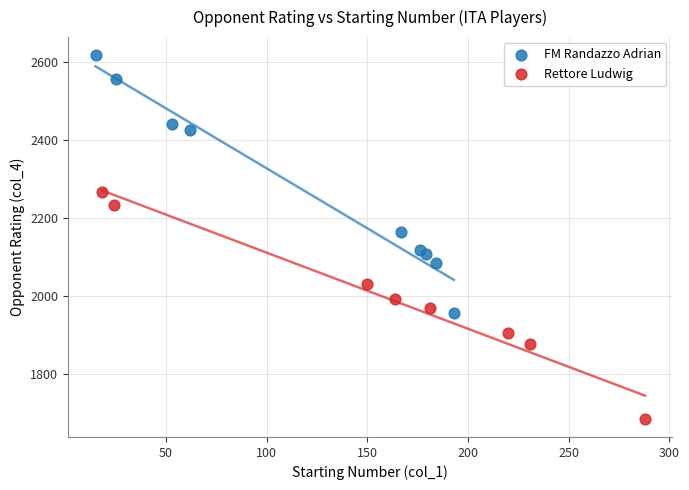

Which series contains the lowest Y value?

Rettore Ludwig